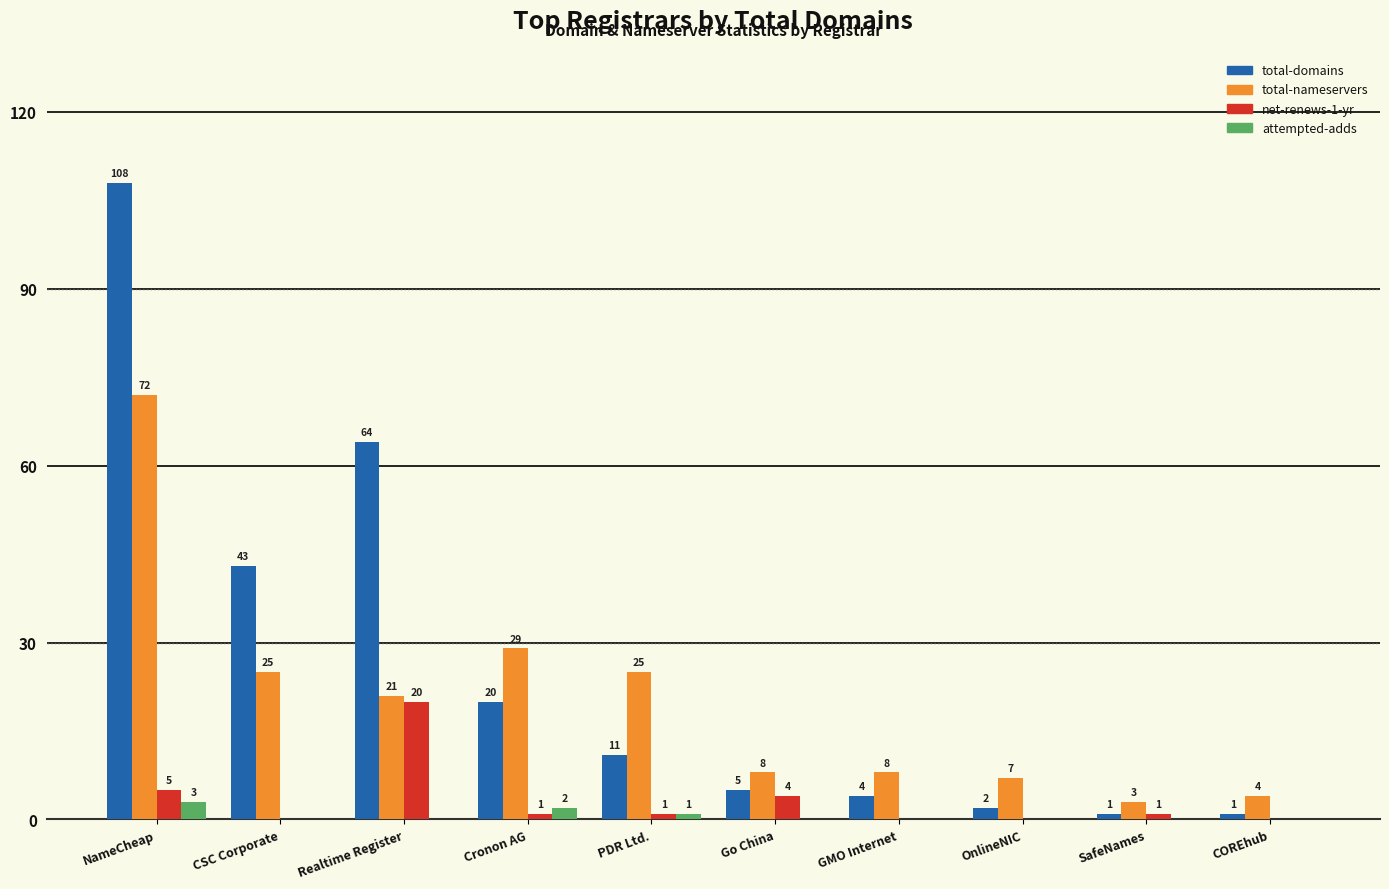

The net-renews-1-yr series shows 0 at OnlineNIC. True or false?

True